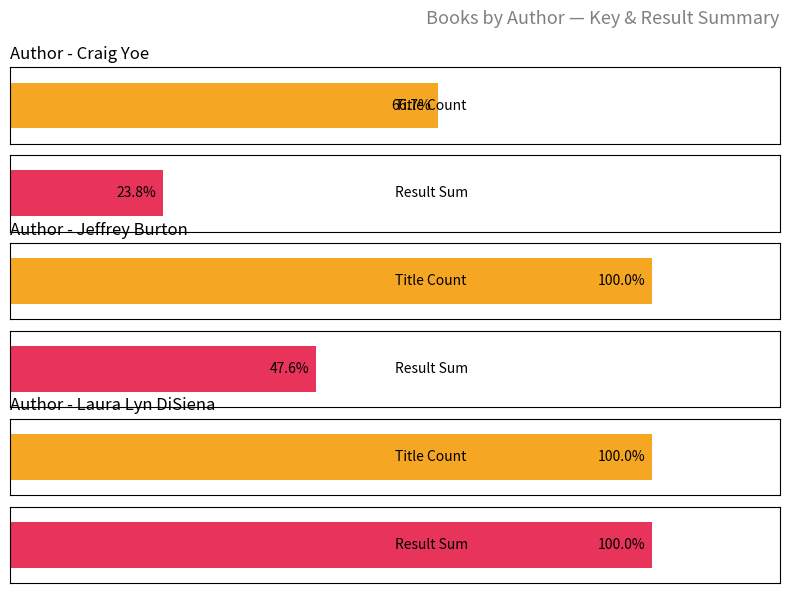

At how many categories does at least one series exceed 2059883593?

5